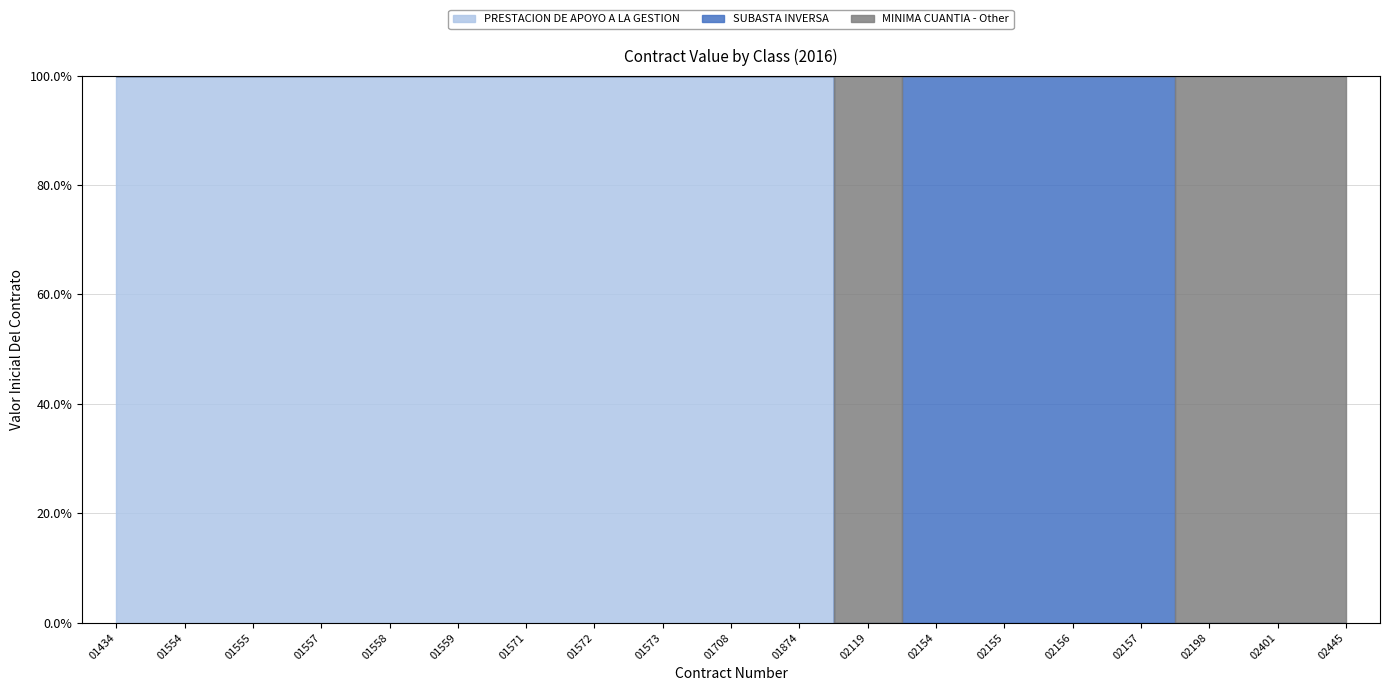

Is the value of PRESTACION DE APOYO A LA GESTION at 01558 greater than the value of SUBASTA INVERSA at 01874?

Yes